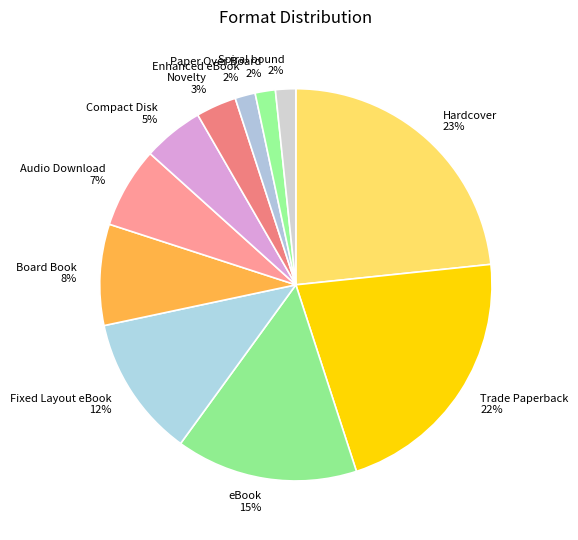

To the nearest percent, what is the average slice percentage?

9%